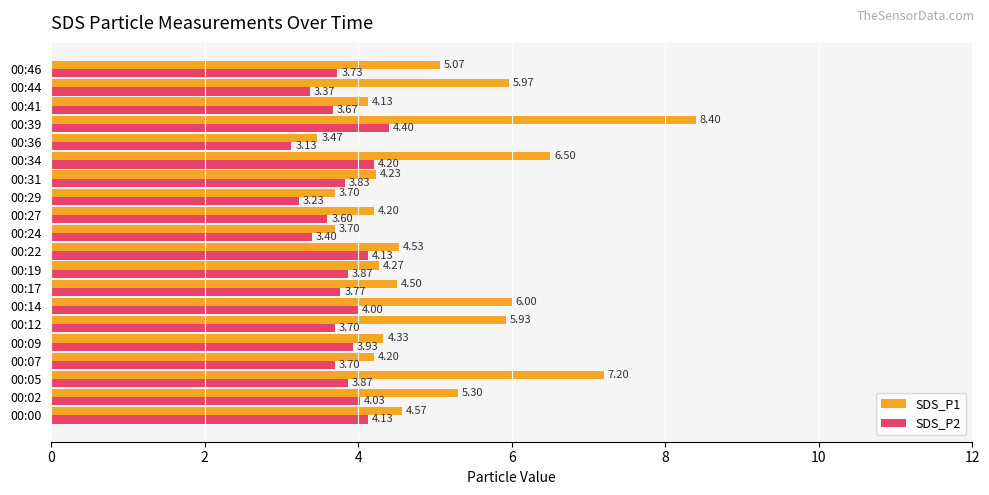

What is the total value across all series at 00:05?

11.1